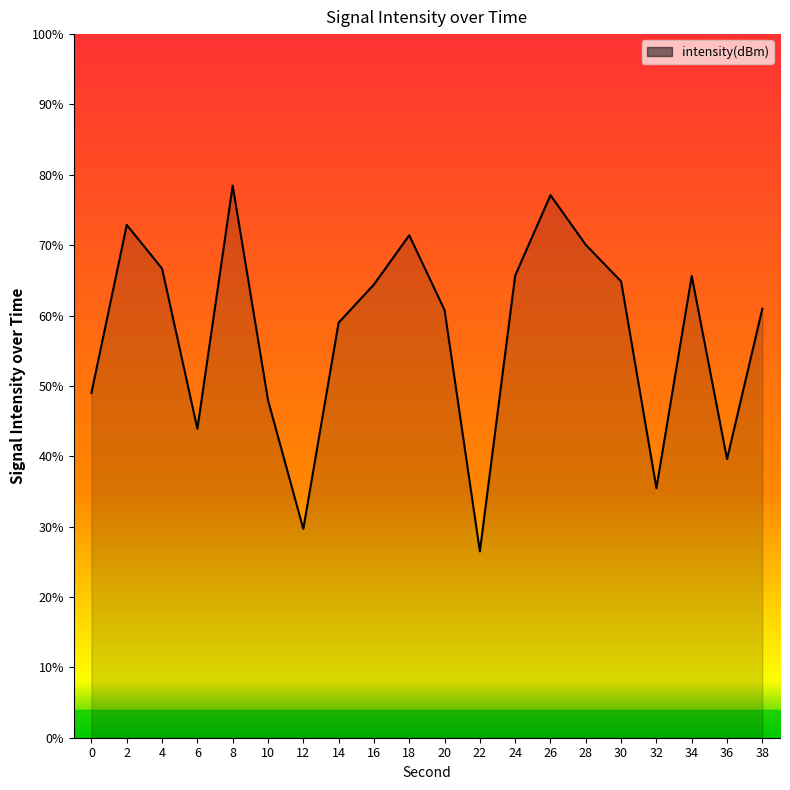

How many interior local valleys (lower than both neighbors) does the data have?

5